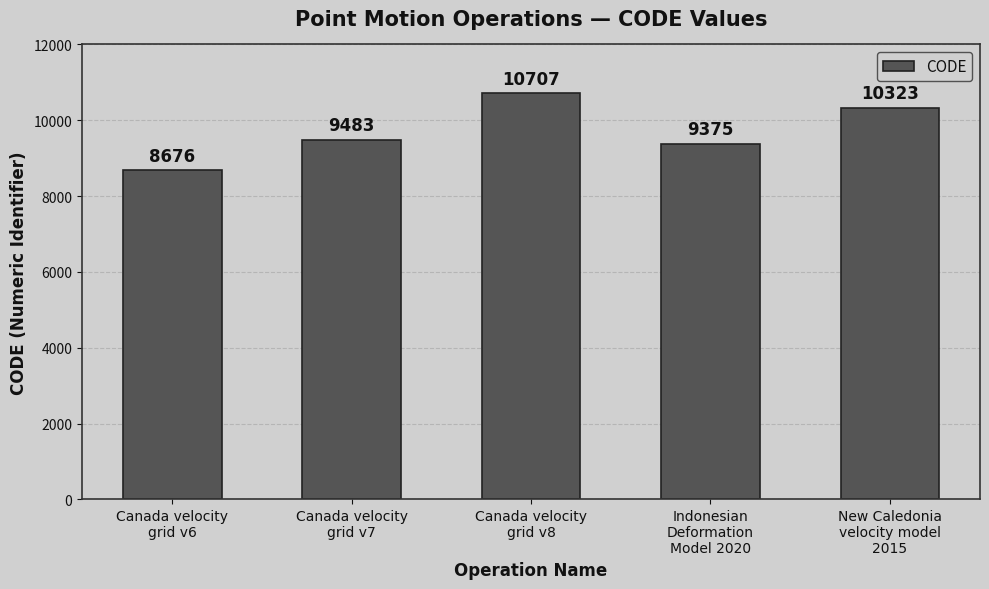

Reading right to left, list all the values displayed in this chart.

10323	9375	10707	9483	8676